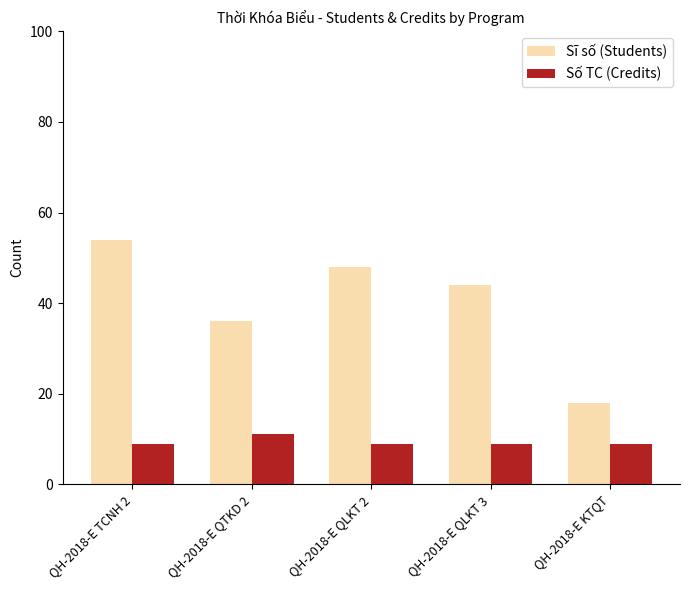

Reading left to right, list all the values displayed in this chart.

Sĩ số (Students): 54	36	48	44	18
Số TC (Credits): 9	11	9	9	9